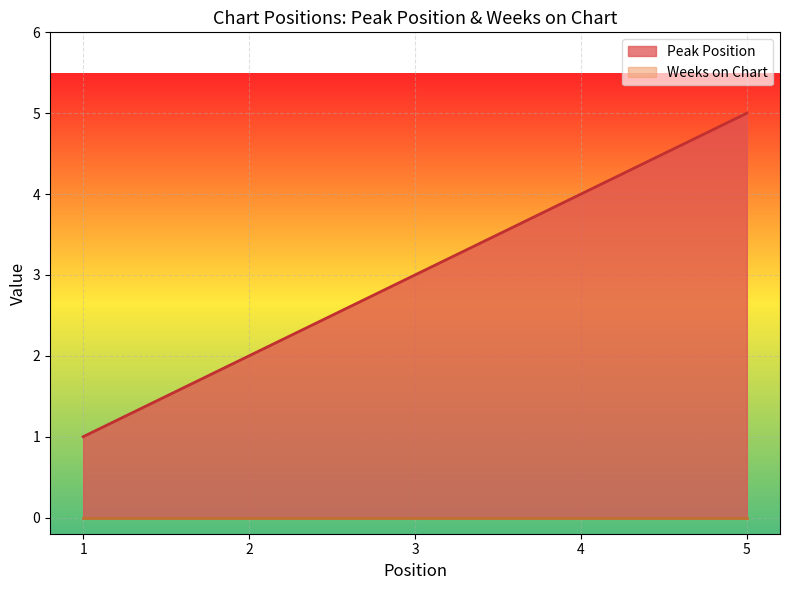

The chart shows a value of 5 at 5. True or false?

True